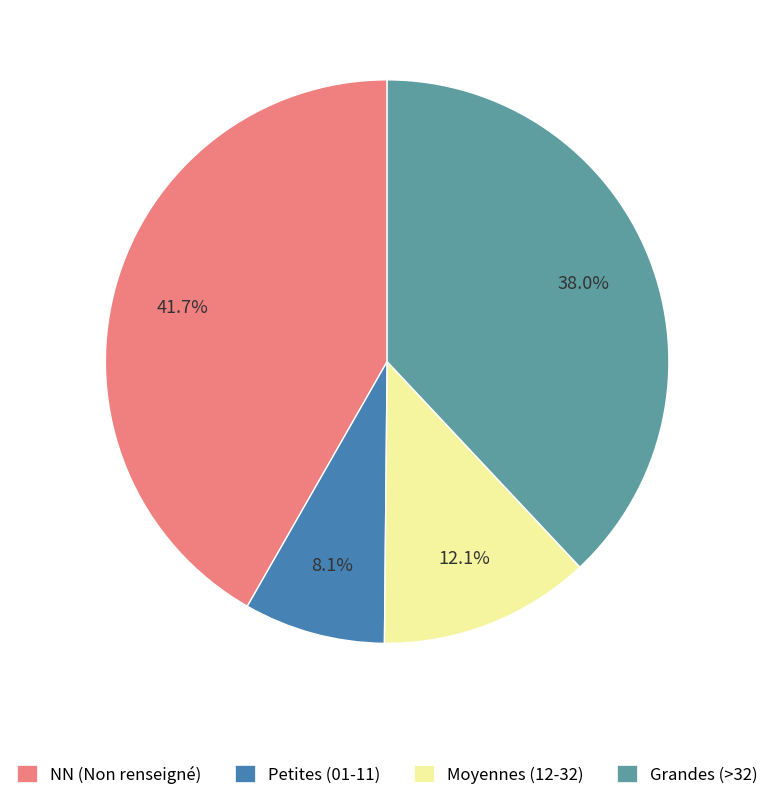

What is the smallest slice in the pie chart?

Petites (01-11)